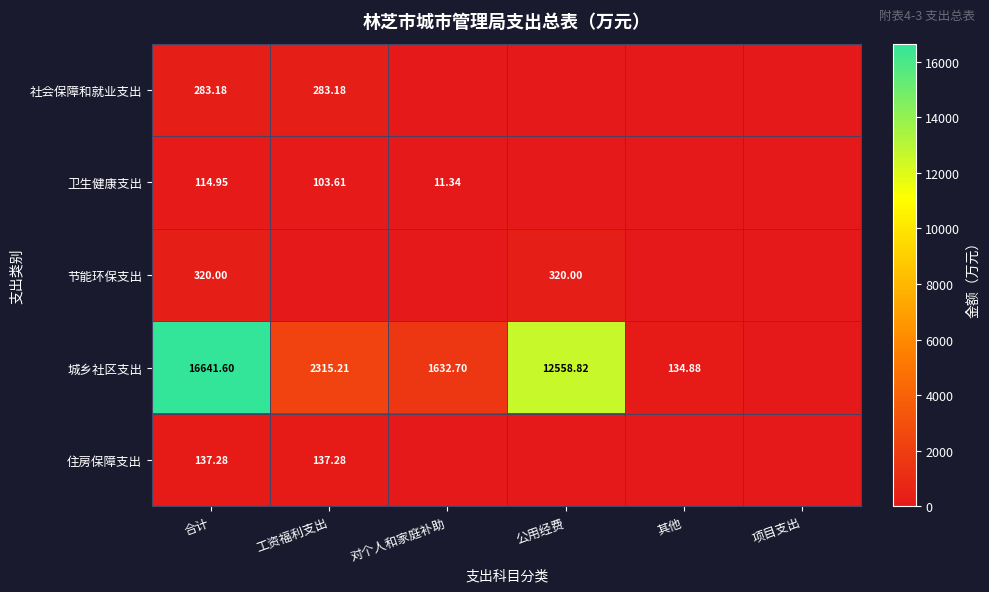

What is the difference between the maximum and minimum values in the 卫生健康支出 series?

115.0